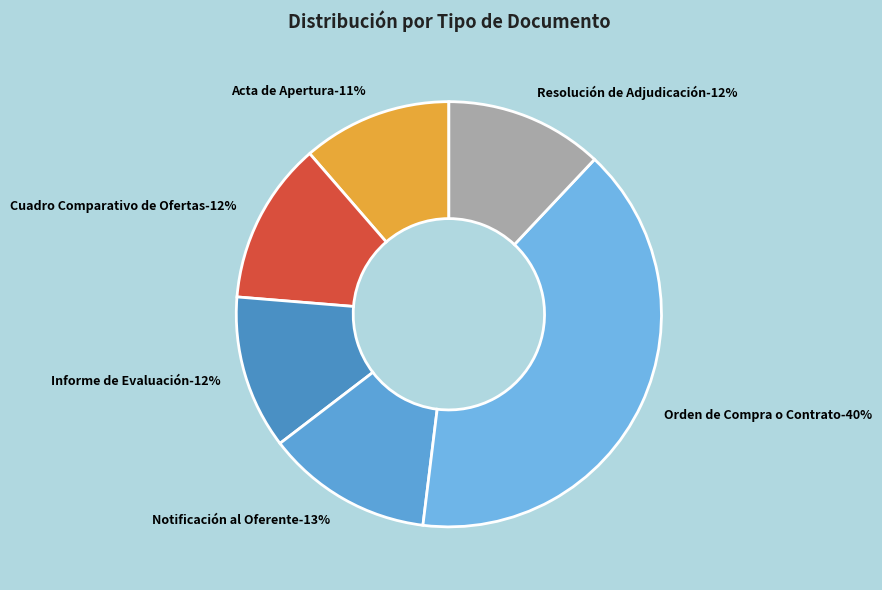

Is it true that Notificación al Oferente is 13% of the pie?

True